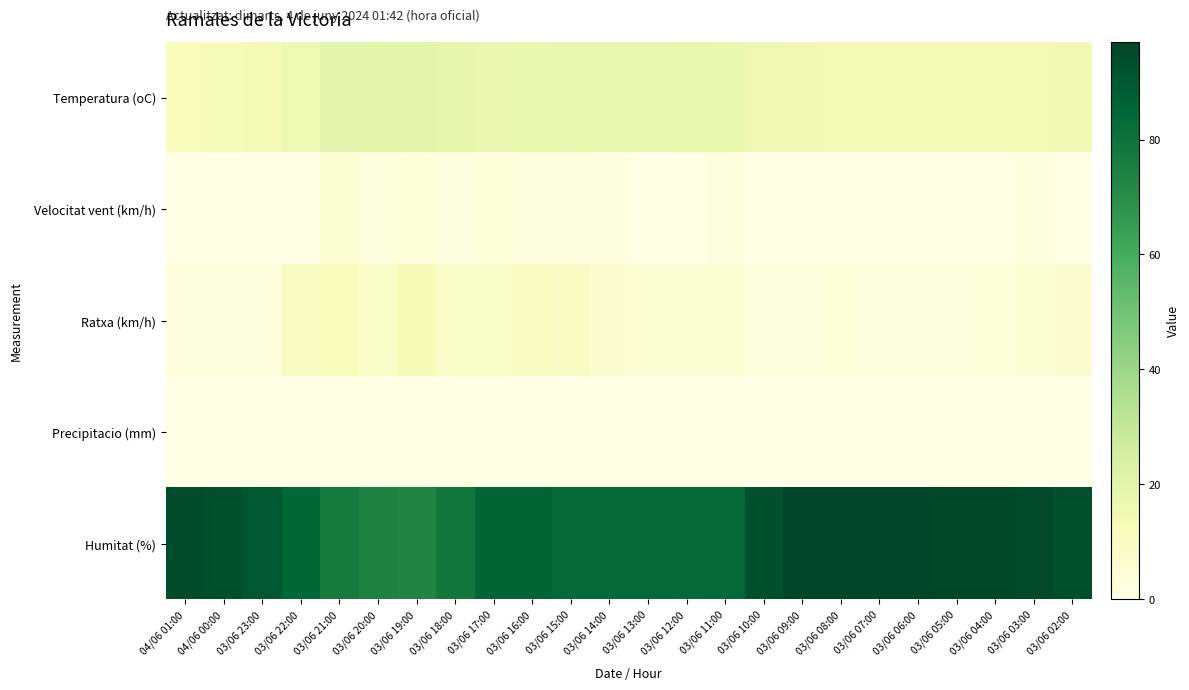

Which series has the largest total across all categories?

Humitat (%)